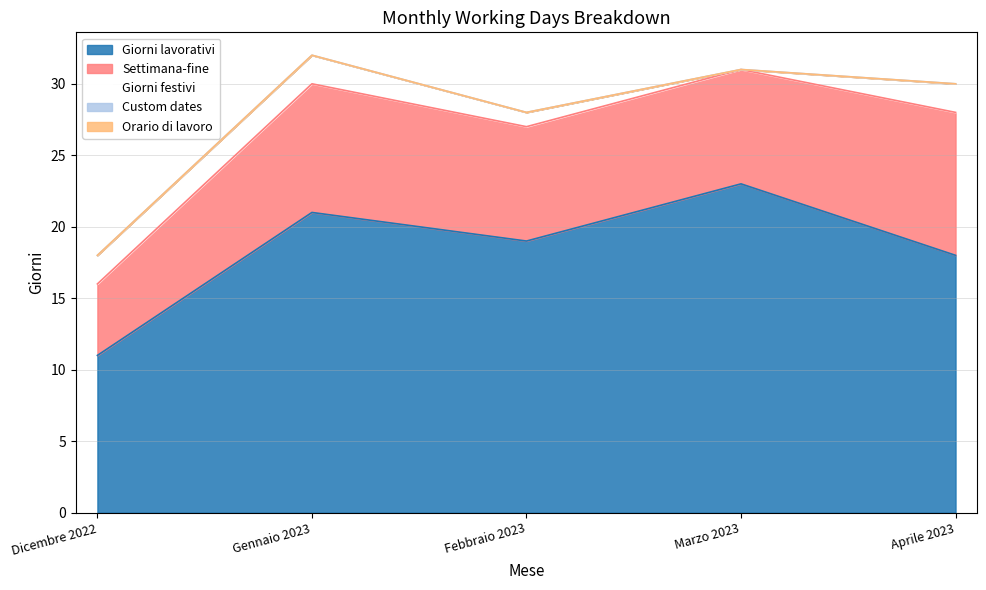

Count the number of categories in the chart.

5